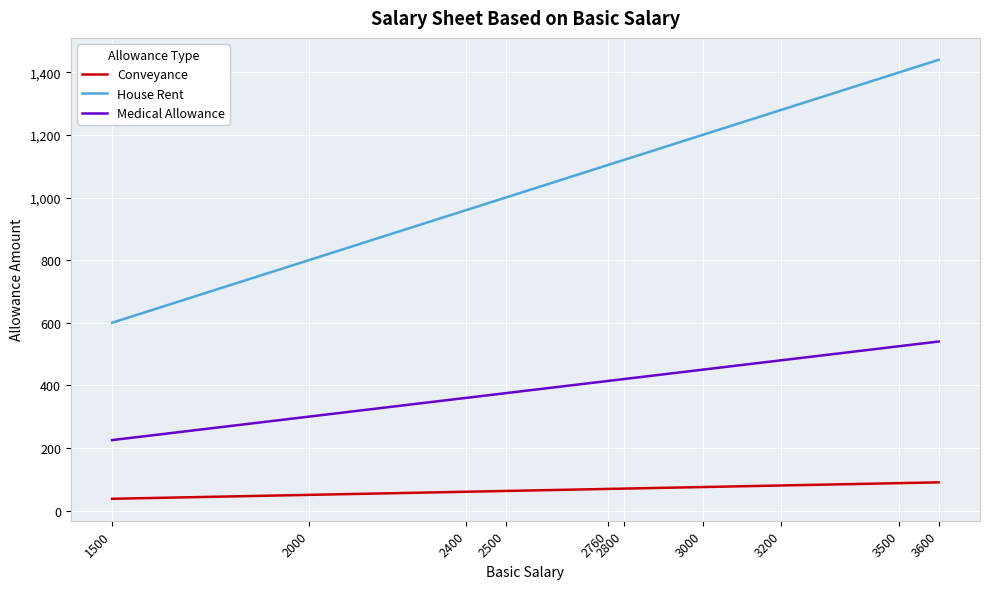

What is the difference between the House Rent values at 2800 and 3200?

160.0